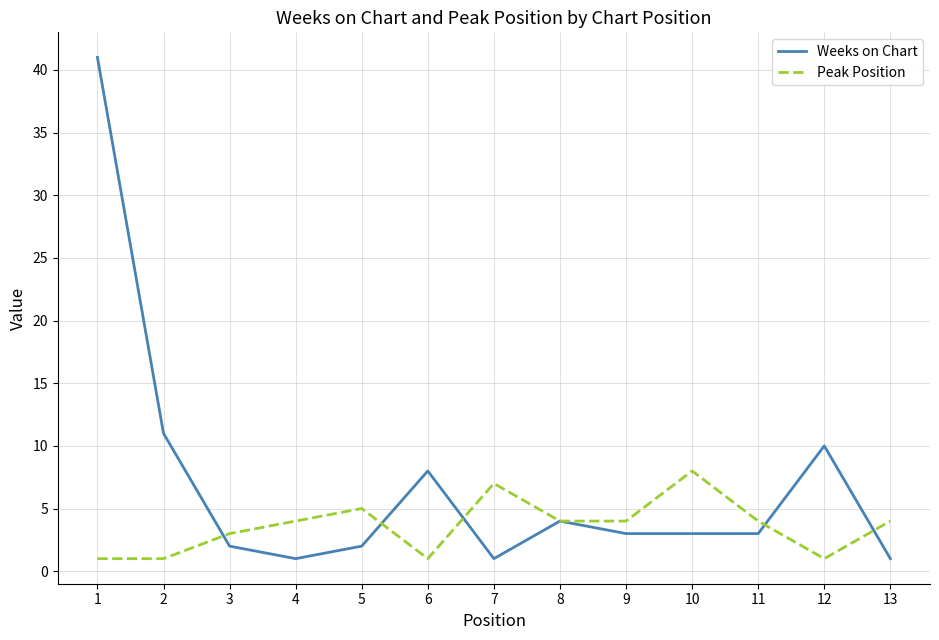

Where do Peak Position and Weeks on Chart first cross each other?

2 and 3